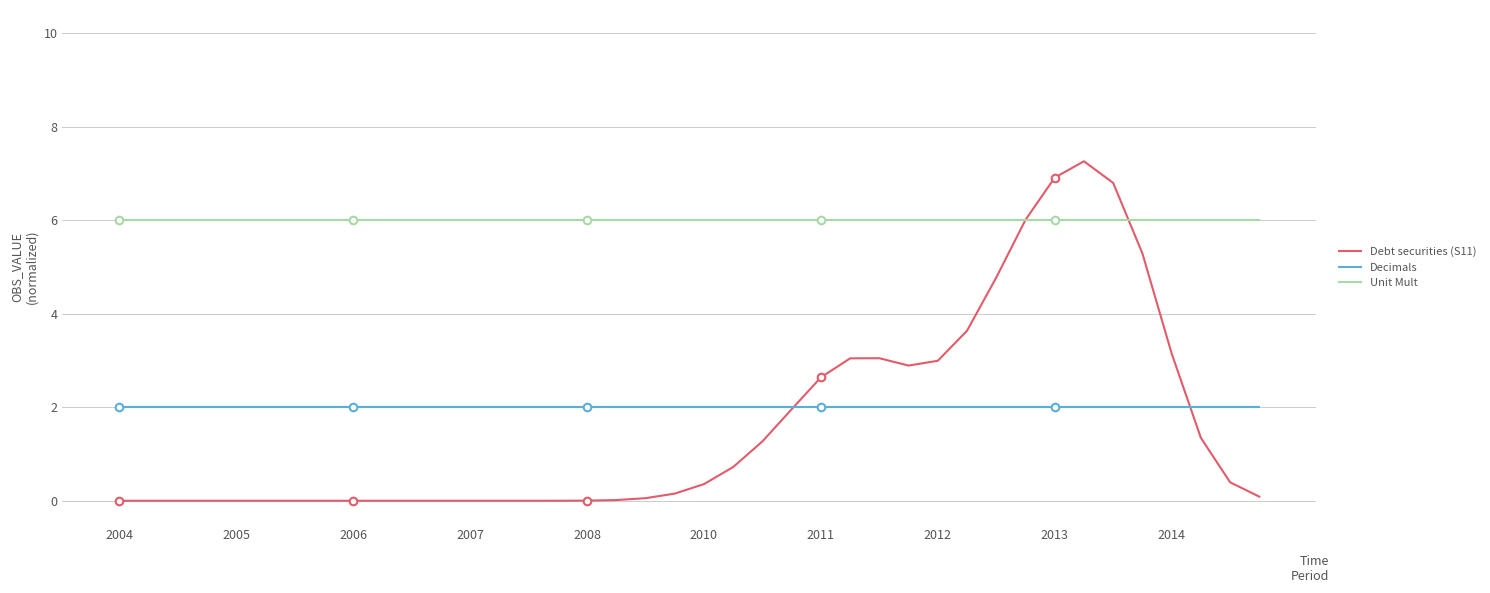

What are all the series names shown in the legend?

Debt securities (S11), Decimals, Unit Mult